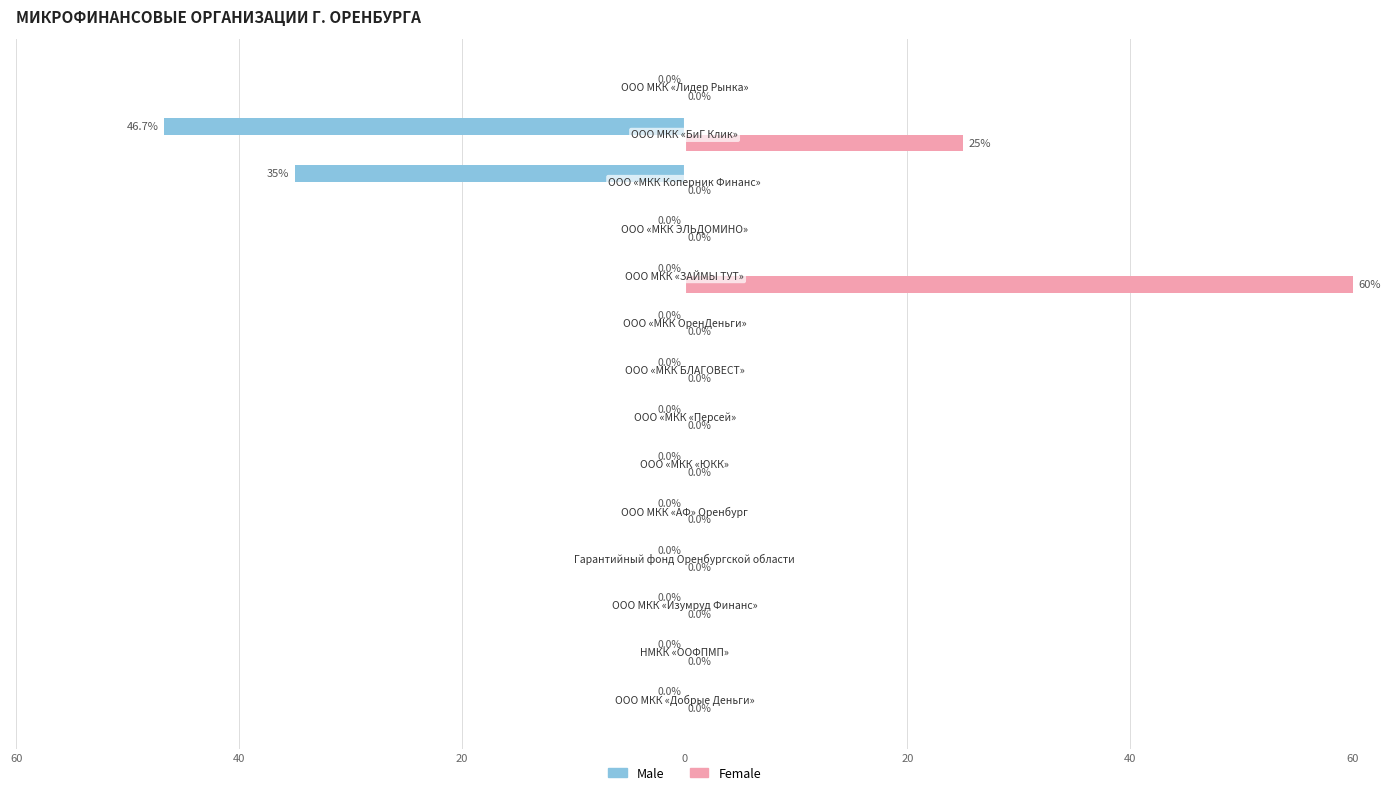

What are all the series names shown in the legend?

Male, Female